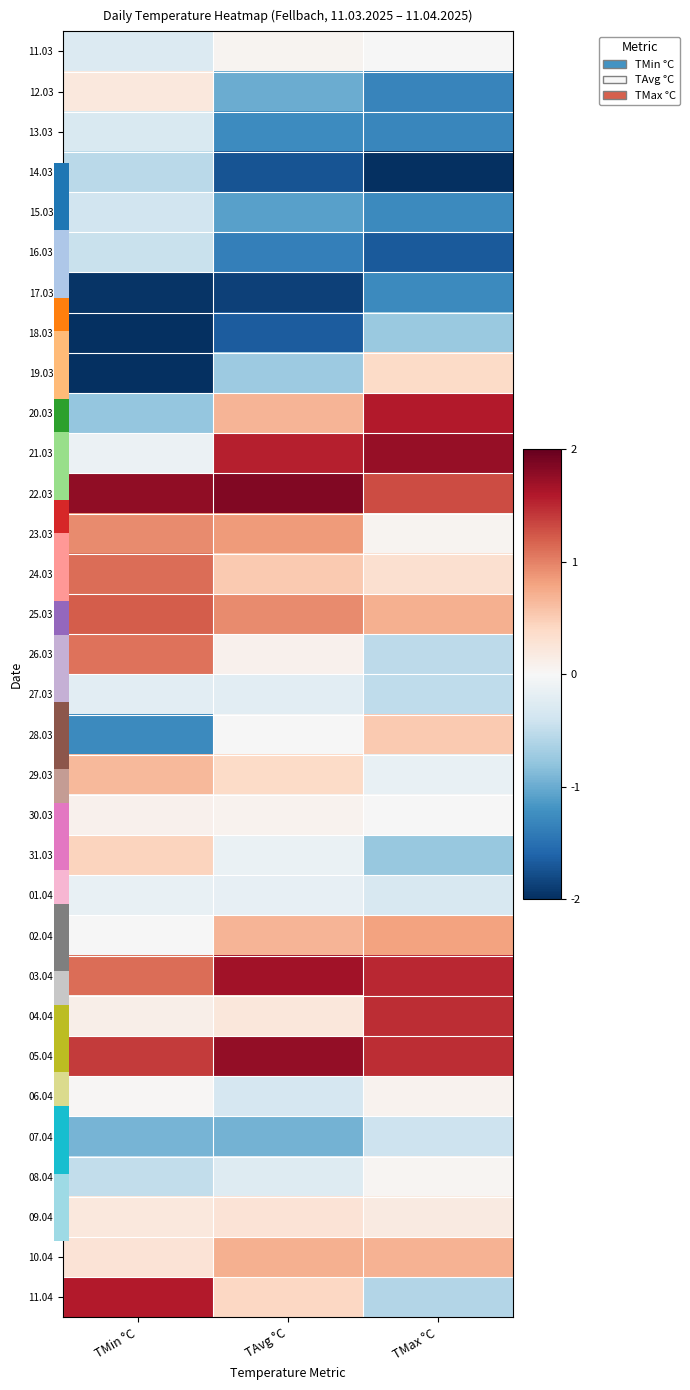

At which category is the sum across all series the highest?

TMax °C